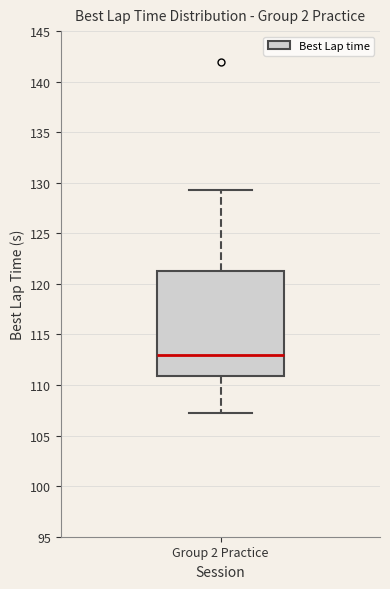

Read this box plot against the y-axis: the position of the median line, the range covered by the box, and the ends of both whiskers. The values are not printed on the chart, so give them approximately, as read against the axis.

median 113.0, box 111.0 to 121.0, whiskers 107.5 to 129.5